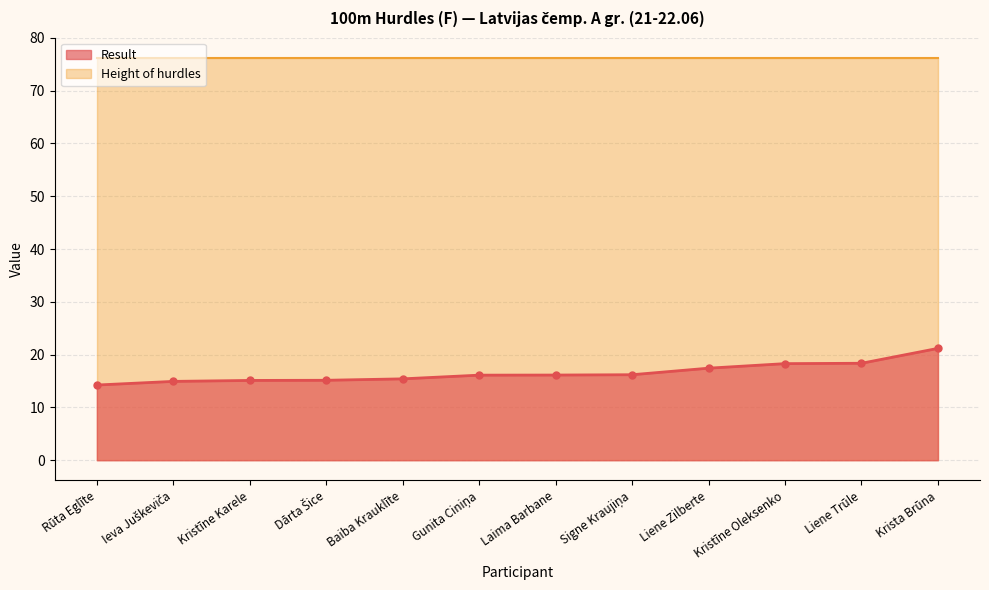

What position from the left is Kristīne Oleksenko?

10